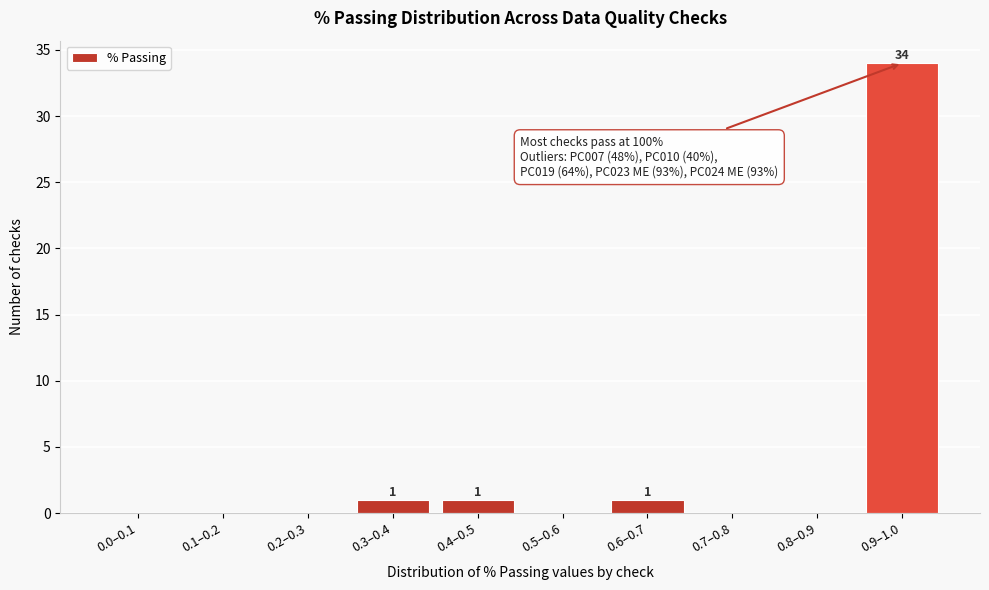

Reading left to right, extract all data points from this chart.

0.0–0.1=0	0.1–0.2=0	0.2–0.3=0	0.3–0.4=1	0.4–0.5=1	0.5–0.6=0	0.6–0.7=1	0.7–0.8=0	0.8–0.9=0	0.9–1.0=34